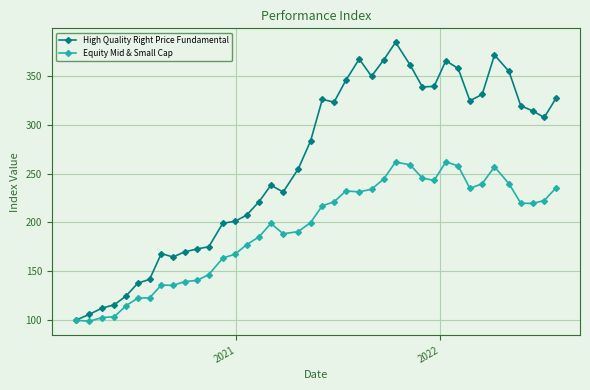

Does the chart display data point markers on the line(s)?

Yes